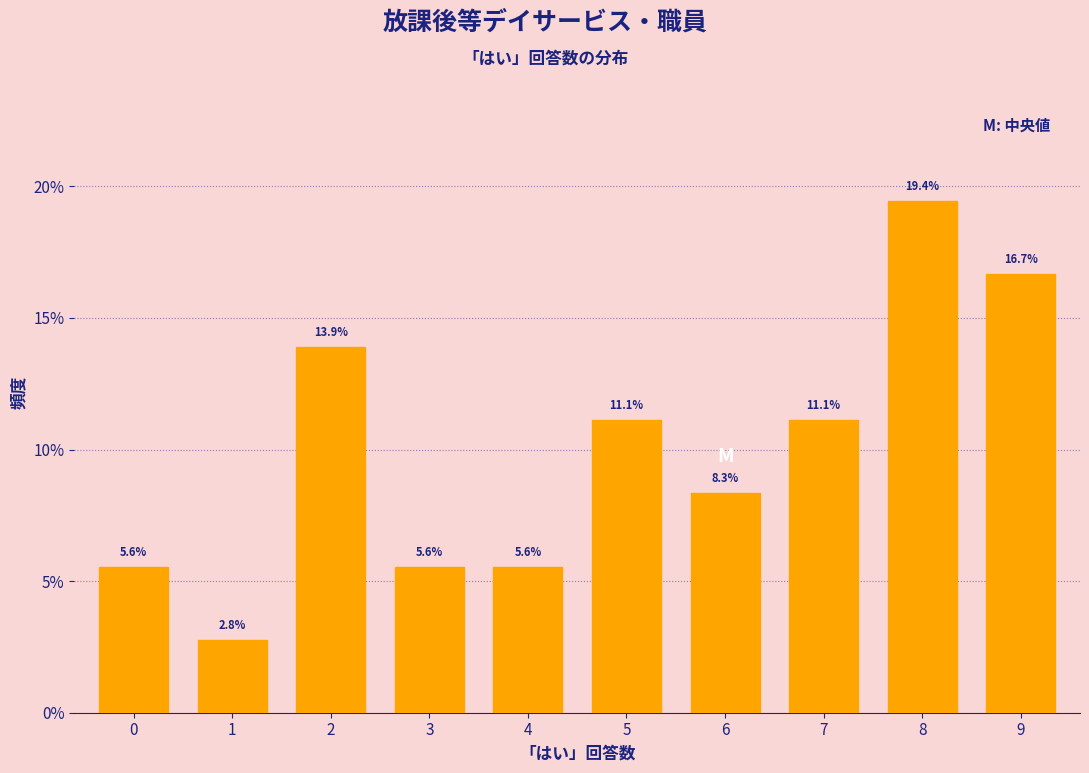

Reading left to right, what are all the values shown in this chart?

0=5.6	1=2.8	2=13.9	3=5.6	4=5.6	5=11.1	6=8.3	7=11.1	8=19.4	9=16.7